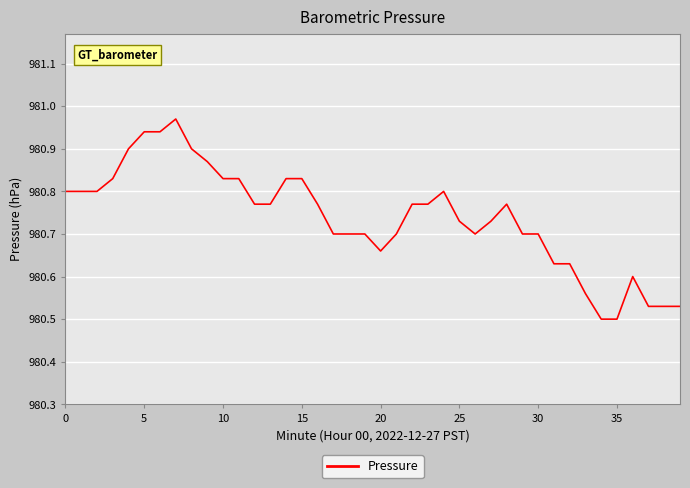

What is the sum of all values?

39229.5